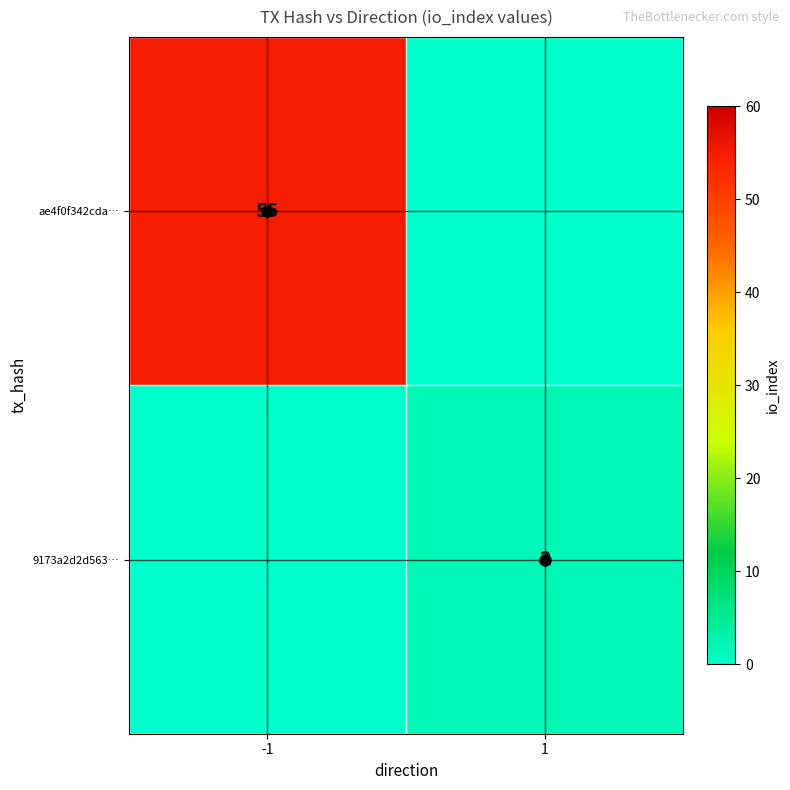

The value of ae4f0f342cda… at -1 is 55. True or false?

True